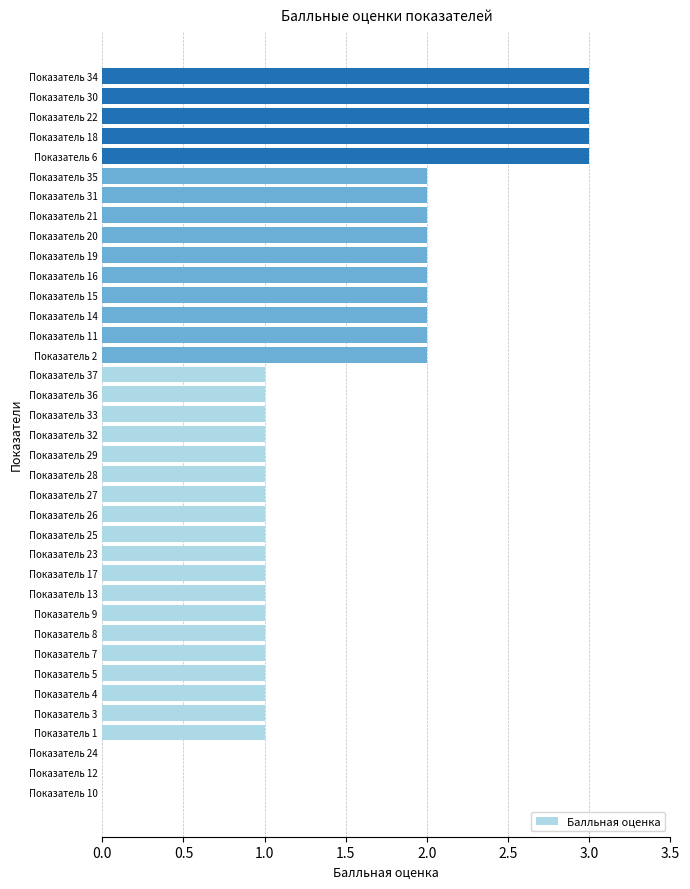

Is it true that the value at Показатель 36 is 1?

True